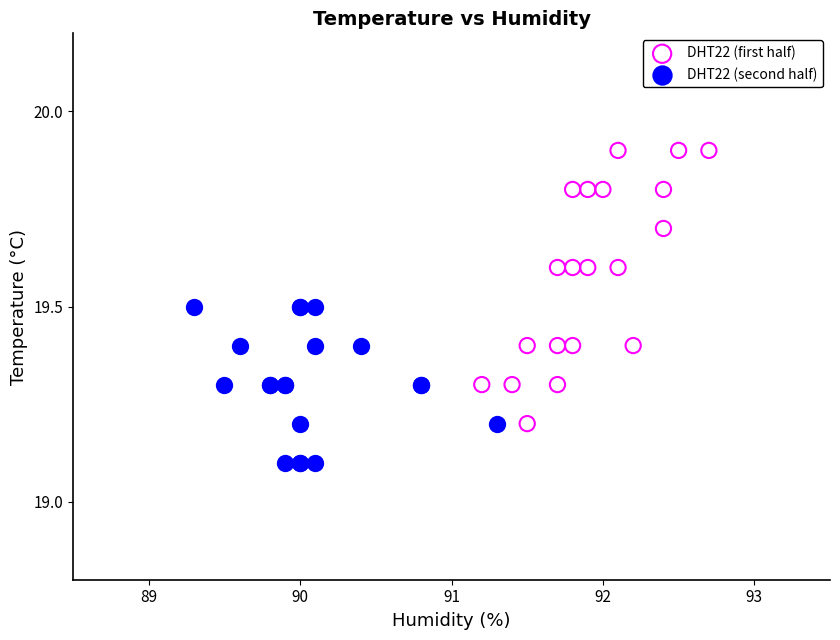

Which series has the largest Y range (max minus min)?

DHT22 (first half)